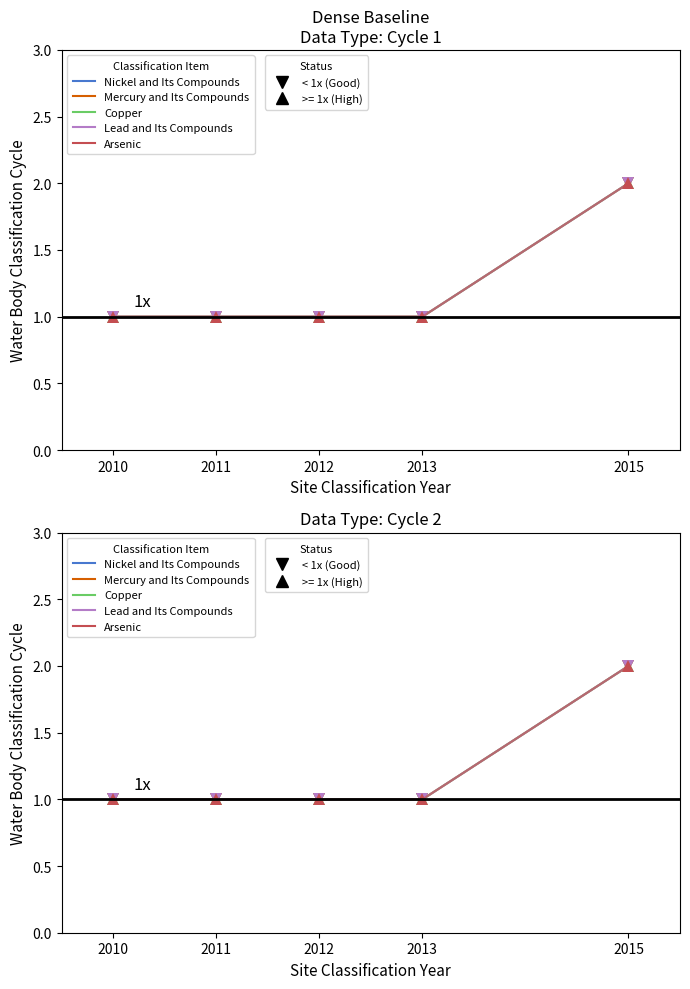

The Nickel and Its Compounds series shows 2 at 2011. True or false?

False